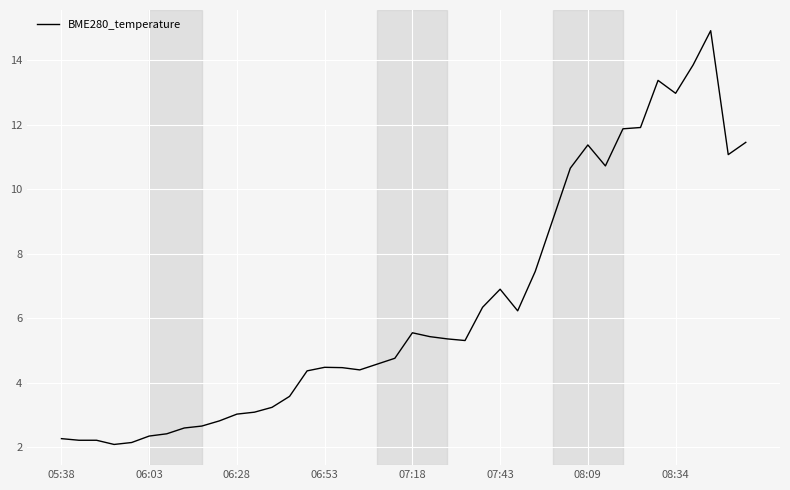

What is the greatest value displayed?

14.9